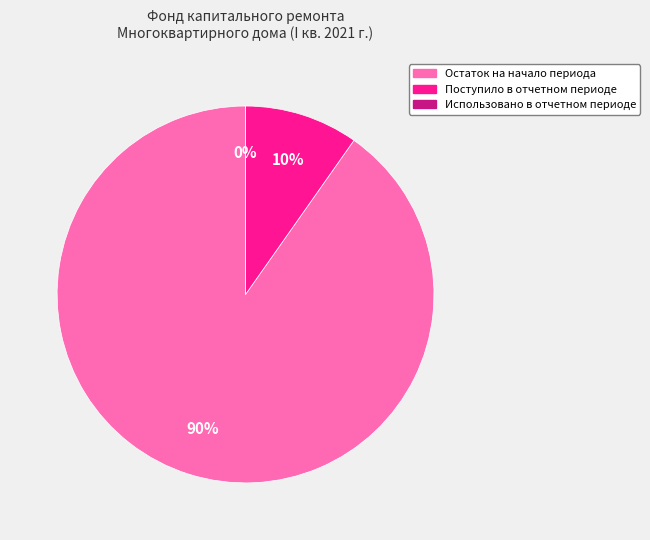

Between Остаток на начало периода and Поступило в отчетном периоде, which is larger?

Остаток на начало периода